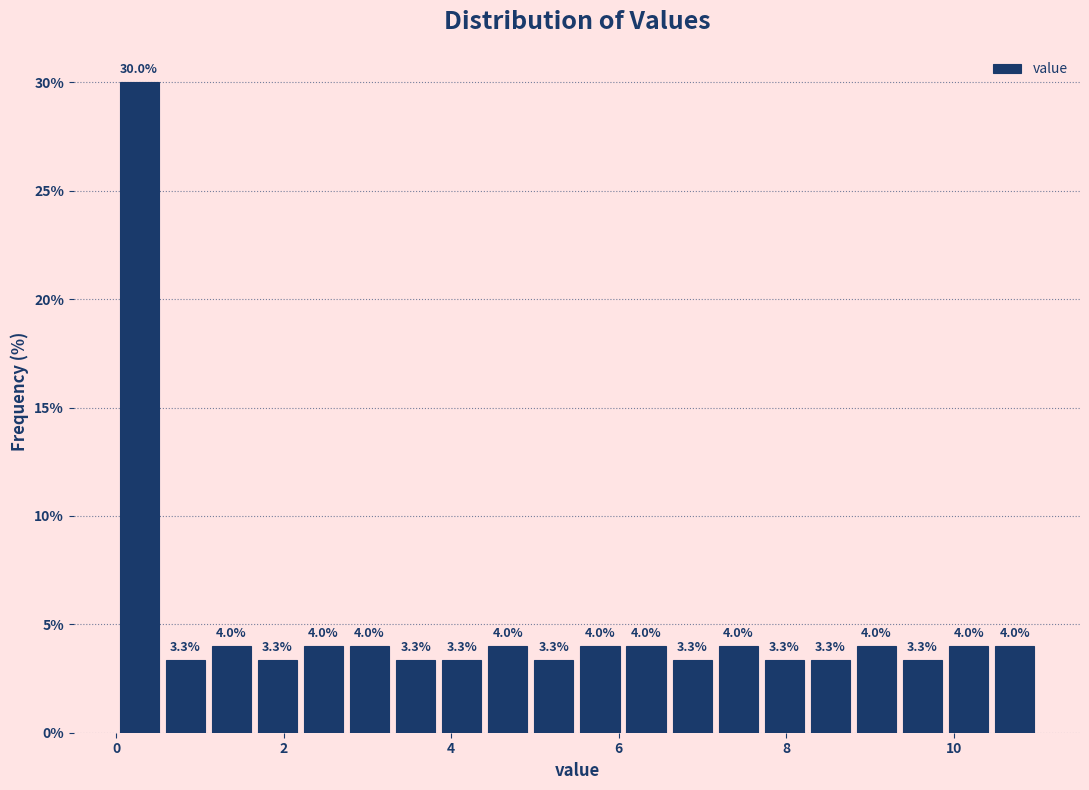

Read against the x-axis, roughly where is the centre of the tallest bar?

0.2